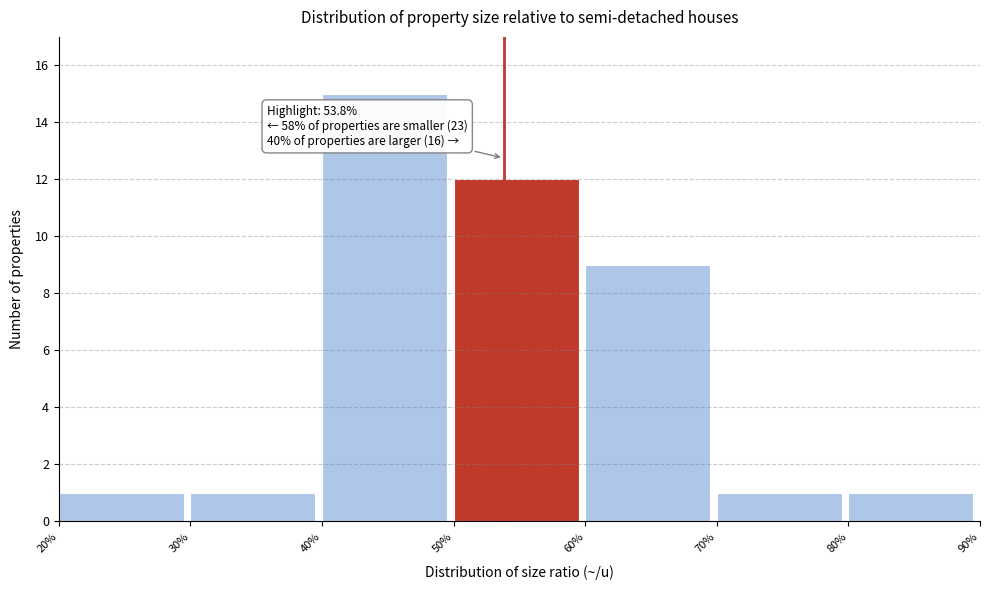

Which range on the x-axis has the tallest bar?

40% to 50%